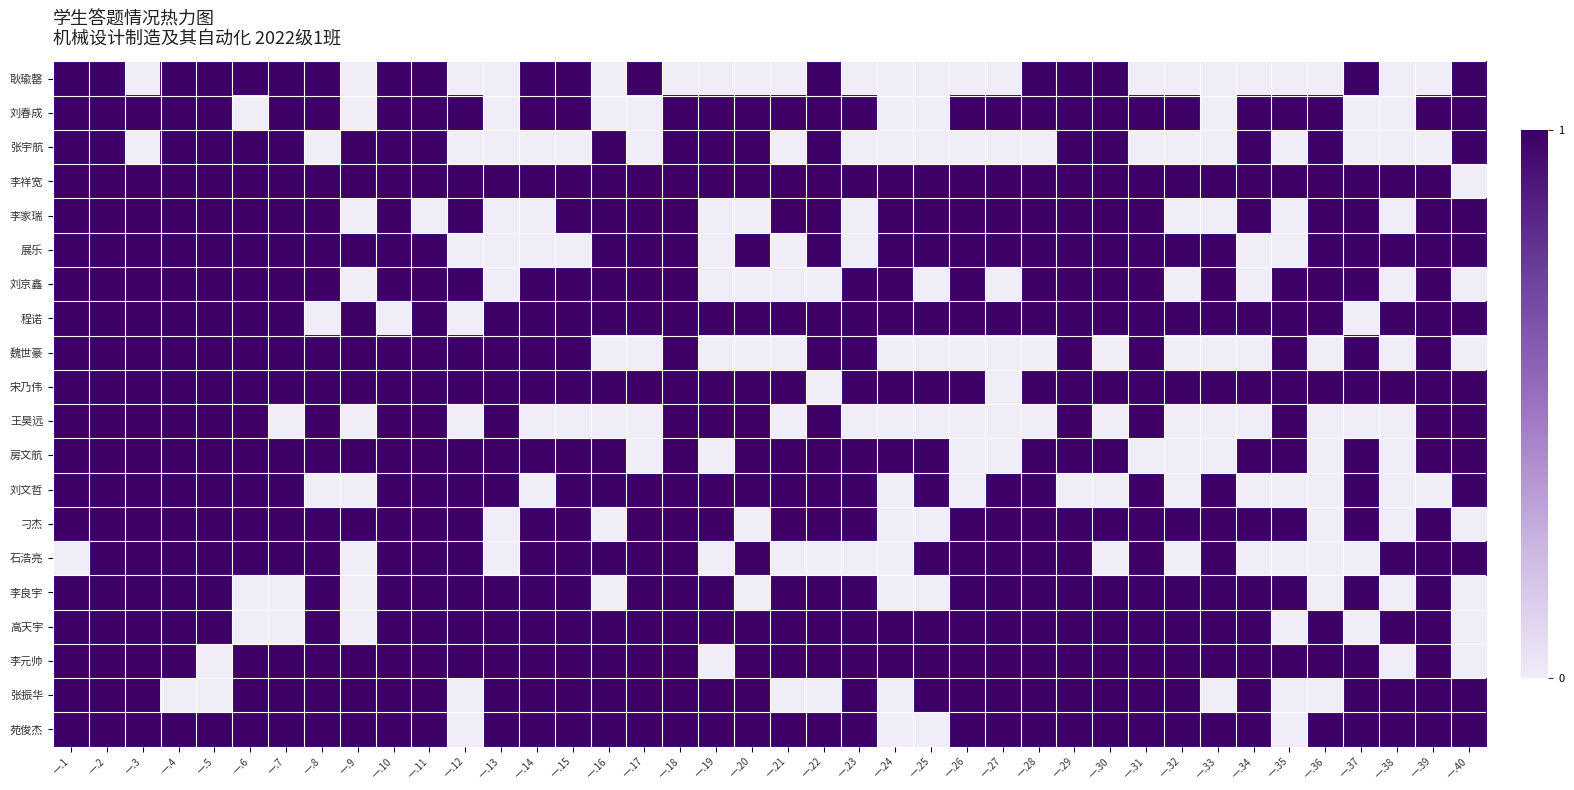

Reading left to right, extract all data points from this chart.

苑俊杰: 一.1=1	一.2=1	一.3=1	一.4=1	一.5=1	一.6=1	一.7=1	一.8=1	一.9=1	一.10=1	一.11=1	一.12=0	一.13=1	一.14=1	一.15=1	一.16=1	一.17=1	一.18=1	一.19=1	一.20=1	一.21=1	一.22=1	一.23=1	一.24=0	一.25=0	一.26=1	一.27=1	一.28=1	一.29=1	一.30=1	一.31=1	一.32=1	一.33=1	一.34=1	一.35=0	一.36=1	一.37=1	一.38=1	一.39=1	一.40=1
张振华: 一.1=1	一.2=1	一.3=1	一.4=0	一.5=0	一.6=1	一.7=1	一.8=1	一.9=1	一.10=1	一.11=1	一.12=0	一.13=1	一.14=1	一.15=1	一.16=1	一.17=1	一.18=1	一.19=1	一.20=1	一.21=0	一.22=0	一.23=1	一.24=0	一.25=1	一.26=1	一.27=1	一.28=1	一.29=1	一.30=1	一.31=1	一.32=1	一.33=0	一.34=1	一.35=0	一.36=0	一.37=1	一.38=1	一.39=1	一.40=1
李元帅: 一.1=1	一.2=1	一.3=1	一.4=1	一.5=0	一.6=1	一.7=1	一.8=1	一.9=1	一.10=1	一.11=1	一.12=1	一.13=1	一.14=1	一.15=1	一.16=1	一.17=1	一.18=1	一.19=0	一.20=1	一.21=1	一.22=1	一.23=1	一.24=1	一.25=1	一.26=1	一.27=1	一.28=1	一.29=1	一.30=1	一.31=1	一.32=1	一.33=1	一.34=1	一.35=1	一.36=1	一.37=1	一.38=0	一.39=1	一.40=0
高天宇: 一.1=1	一.2=1	一.3=1	一.4=1	一.5=1	一.6=0	一.7=0	一.8=1	一.9=0	一.10=1	一.11=1	一.12=1	一.13=1	一.14=1	一.15=1	一.16=1	一.17=1	一.18=1	一.19=1	一.20=1	一.21=1	一.22=1	一.23=1	一.24=1	一.25=1	一.26=1	一.27=1	一.28=1	一.29=1	一.30=1	一.31=1	一.32=1	一.33=1	一.34=1	一.35=0	一.36=1	一.37=0	一.38=1	一.39=1	一.40=0
李良宇: 一.1=1	一.2=1	一.3=1	一.4=1	一.5=1	一.6=0	一.7=0	一.8=1	一.9=0	一.10=1	一.11=1	一.12=1	一.13=1	一.14=1	一.15=1	一.16=0	一.17=1	一.18=1	一.19=1	一.20=0	一.21=1	一.22=1	一.23=1	一.24=0	一.25=0	一.26=1	一.27=1	一.28=1	一.29=1	一.30=1	一.31=1	一.32=1	一.33=1	一.34=1	一.35=1	一.36=0	一.37=1	一.38=0	一.39=1	一.40=0
石浩亮: 一.1=0	一.2=1	一.3=1	一.4=1	一.5=1	一.6=1	一.7=1	一.8=1	一.9=0	一.10=1	一.11=1	一.12=1	一.13=0	一.14=1	一.15=1	一.16=1	一.17=1	一.18=1	一.19=0	一.20=1	一.21=0	一.22=0	一.23=0	一.24=0	一.25=1	一.26=1	一.27=1	一.28=1	一.29=1	一.30=0	一.31=1	一.32=0	一.33=1	一.34=0	一.35=0	一.36=0	一.37=0	一.38=1	一.39=1	一.40=1
刁杰: 一.1=1	一.2=1	一.3=1	一.4=1	一.5=1	一.6=1	一.7=1	一.8=1	一.9=1	一.10=1	一.11=1	一.12=1	一.13=0	一.14=1	一.15=1	一.16=0	一.17=1	一.18=1	一.19=1	一.20=0	一.21=1	一.22=1	一.23=1	一.24=0	一.25=0	一.26=1	一.27=1	一.28=1	一.29=1	一.30=1	一.31=1	一.32=1	一.33=1	一.34=1	一.35=1	一.36=0	一.37=1	一.38=0	一.39=1	一.40=0
刘文哲: 一.1=1	一.2=1	一.3=1	一.4=1	一.5=1	一.6=1	一.7=1	一.8=0	一.9=0	一.10=1	一.11=1	一.12=1	一.13=1	一.14=0	一.15=1	一.16=1	一.17=1	一.18=1	一.19=1	一.20=1	一.21=1	一.22=1	一.23=1	一.24=0	一.25=1	一.26=0	一.27=1	一.28=1	一.29=0	一.30=0	一.31=1	一.32=0	一.33=1	一.34=0	一.35=0	一.36=0	一.37=1	一.38=0	一.39=0	一.40=1
房文航: 一.1=1	一.2=1	一.3=1	一.4=1	一.5=1	一.6=1	一.7=1	一.8=1	一.9=1	一.10=1	一.11=1	一.12=1	一.13=1	一.14=1	一.15=1	一.16=1	一.17=0	一.18=1	一.19=0	一.20=1	一.21=1	一.22=1	一.23=1	一.24=1	一.25=1	一.26=0	一.27=0	一.28=1	一.29=1	一.30=1	一.31=0	一.32=0	一.33=0	一.34=1	一.35=1	一.36=0	一.37=1	一.38=0	一.39=1	一.40=1
王昊远: 一.1=1	一.2=1	一.3=1	一.4=1	一.5=1	一.6=1	一.7=0	一.8=1	一.9=0	一.10=1	一.11=1	一.12=0	一.13=1	一.14=0	一.15=0	一.16=0	一.17=0	一.18=1	一.19=1	一.20=1	一.21=0	一.22=1	一.23=0	一.24=0	一.25=0	一.26=0	一.27=0	一.28=0	一.29=1	一.30=0	一.31=1	一.32=0	一.33=0	一.34=0	一.35=1	一.36=0	一.37=0	一.38=0	一.39=1	一.40=1
宋乃伟: 一.1=1	一.2=1	一.3=1	一.4=1	一.5=1	一.6=1	一.7=1	一.8=1	一.9=1	一.10=1	一.11=1	一.12=1	一.13=1	一.14=1	一.15=1	一.16=1	一.17=1	一.18=1	一.19=1	一.20=1	一.21=1	一.22=0	一.23=1	一.24=1	一.25=1	一.26=1	一.27=0	一.28=1	一.29=1	一.30=1	一.31=1	一.32=1	一.33=1	一.34=1	一.35=1	一.36=1	一.37=1	一.38=1	一.39=1	一.40=1
魏世豪: 一.1=1	一.2=1	一.3=1	一.4=1	一.5=1	一.6=1	一.7=1	一.8=1	一.9=1	一.10=1	一.11=1	一.12=1	一.13=1	一.14=1	一.15=1	一.16=0	一.17=0	一.18=1	一.19=0	一.20=0	一.21=0	一.22=1	一.23=1	一.24=0	一.25=0	一.26=0	一.27=0	一.28=0	一.29=1	一.30=0	一.31=1	一.32=0	一.33=0	一.34=0	一.35=1	一.36=0	一.37=1	一.38=0	一.39=1	一.40=0
程诺: 一.1=1	一.2=1	一.3=1	一.4=1	一.5=1	一.6=1	一.7=1	一.8=0	一.9=1	一.10=0	一.11=1	一.12=0	一.13=1	一.14=1	一.15=1	一.16=1	一.17=1	一.18=1	一.19=1	一.20=1	一.21=1	一.22=1	一.23=1	一.24=1	一.25=1	一.26=1	一.27=1	一.28=1	一.29=1	一.30=1	一.31=1	一.32=1	一.33=1	一.34=1	一.35=1	一.36=1	一.37=0	一.38=1	一.39=1	一.40=1
刘京鑫: 一.1=1	一.2=1	一.3=1	一.4=1	一.5=1	一.6=1	一.7=1	一.8=1	一.9=0	一.10=1	一.11=1	一.12=1	一.13=0	一.14=1	一.15=1	一.16=1	一.17=1	一.18=1	一.19=0	一.20=0	一.21=0	一.22=0	一.23=1	一.24=1	一.25=0	一.26=1	一.27=0	一.28=1	一.29=1	一.30=1	一.31=1	一.32=0	一.33=1	一.34=0	一.35=1	一.36=1	一.37=1	一.38=0	一.39=1	一.40=0
展乐: 一.1=1	一.2=1	一.3=1	一.4=1	一.5=1	一.6=1	一.7=1	一.8=1	一.9=1	一.10=1	一.11=1	一.12=0	一.13=0	一.14=0	一.15=0	一.16=1	一.17=1	一.18=1	一.19=0	一.20=1	一.21=0	一.22=1	一.23=0	一.24=1	一.25=1	一.26=1	一.27=1	一.28=1	一.29=1	一.30=1	一.31=1	一.32=1	一.33=1	一.34=0	一.35=0	一.36=1	一.37=1	一.38=1	一.39=1	一.40=1
李家瑞: 一.1=1	一.2=1	一.3=1	一.4=1	一.5=1	一.6=1	一.7=1	一.8=1	一.9=0	一.10=1	一.11=0	一.12=1	一.13=0	一.14=0	一.15=1	一.16=1	一.17=1	一.18=1	一.19=0	一.20=0	一.21=1	一.22=1	一.23=0	一.24=1	一.25=1	一.26=1	一.27=1	一.28=1	一.29=1	一.30=1	一.31=1	一.32=0	一.33=0	一.34=1	一.35=0	一.36=1	一.37=1	一.38=0	一.39=1	一.40=1
李祥宽: 一.1=1	一.2=1	一.3=1	一.4=1	一.5=1	一.6=1	一.7=1	一.8=1	一.9=1	一.10=1	一.11=1	一.12=1	一.13=1	一.14=1	一.15=1	一.16=1	一.17=1	一.18=1	一.19=1	一.20=1	一.21=1	一.22=1	一.23=1	一.24=1	一.25=1	一.26=1	一.27=1	一.28=1	一.29=1	一.30=1	一.31=1	一.32=1	一.33=1	一.34=1	一.35=1	一.36=1	一.37=1	一.38=1	一.39=1	一.40=0
张宇航: 一.1=1	一.2=1	一.3=0	一.4=1	一.5=1	一.6=1	一.7=1	一.8=0	一.9=1	一.10=1	一.11=1	一.12=0	一.13=0	一.14=0	一.15=0	一.16=1	一.17=0	一.18=1	一.19=1	一.20=1	一.21=0	一.22=1	一.23=0	一.24=0	一.25=0	一.26=0	一.27=0	一.28=0	一.29=1	一.30=1	一.31=0	一.32=0	一.33=0	一.34=1	一.35=0	一.36=1	一.37=0	一.38=0	一.39=0	一.40=1
刘春成: 一.1=1	一.2=1	一.3=1	一.4=1	一.5=1	一.6=0	一.7=1	一.8=1	一.9=0	一.10=1	一.11=1	一.12=1	一.13=0	一.14=1	一.15=1	一.16=0	一.17=0	一.18=1	一.19=1	一.20=1	一.21=1	一.22=1	一.23=1	一.24=0	一.25=0	一.26=1	一.27=1	一.28=1	一.29=1	一.30=1	一.31=1	一.32=1	一.33=0	一.34=1	一.35=1	一.36=1	一.37=0	一.38=0	一.39=1	一.40=1
耿瑜罄: 一.1=1	一.2=1	一.3=0	一.4=1	一.5=1	一.6=1	一.7=1	一.8=1	一.9=0	一.10=1	一.11=1	一.12=0	一.13=0	一.14=1	一.15=1	一.16=0	一.17=1	一.18=0	一.19=0	一.20=0	一.21=0	一.22=1	一.23=0	一.24=0	一.25=0	一.26=0	一.27=0	一.28=1	一.29=1	一.30=1	一.31=0	一.32=0	一.33=0	一.34=0	一.35=0	一.36=0	一.37=1	一.38=0	一.39=0	一.40=1